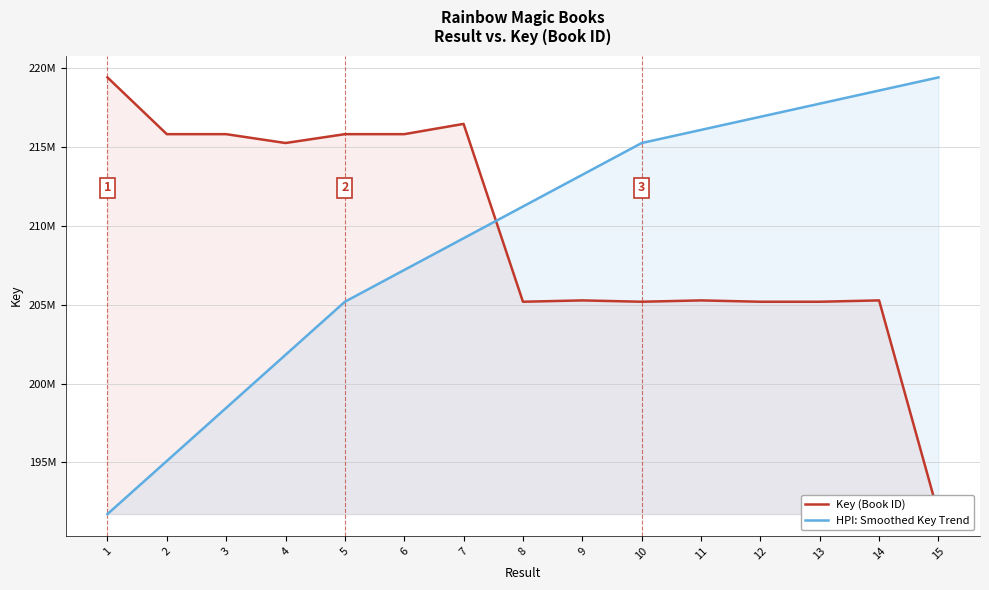

What is the difference between the maximum and second lowest values in the HPI: Smoothed Key Trend series?

24302909.5